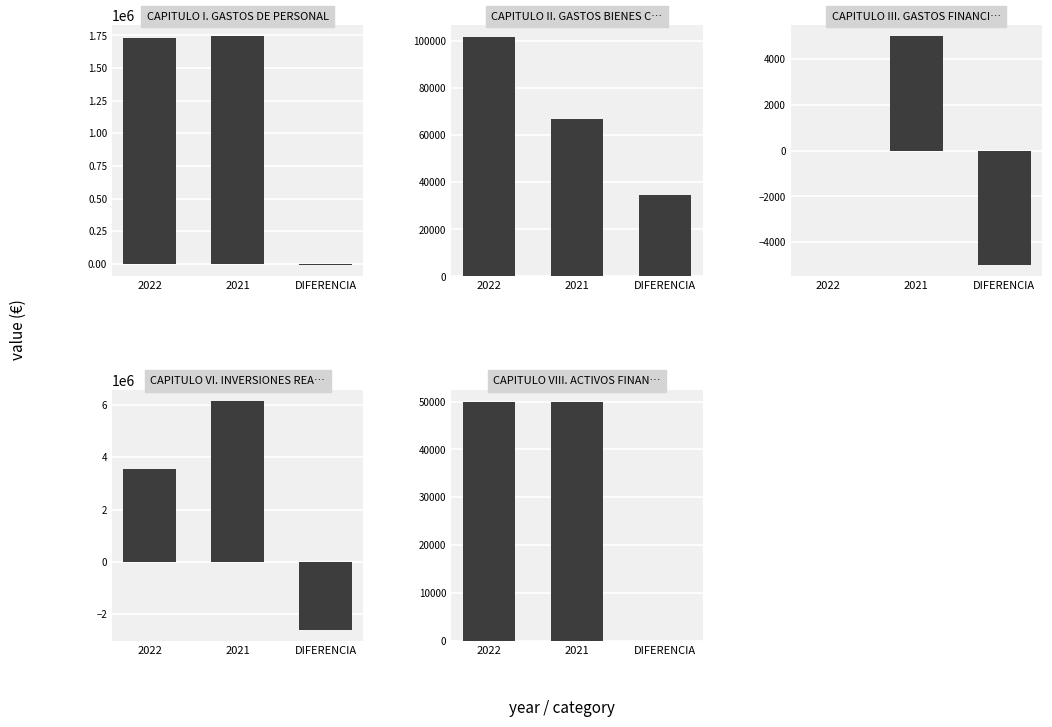

Reading left to right, list all the values displayed in this chart.

CAPITULO I. GASTOS DE PERSONAL: 2022=1733121	2021=1742531	DIFERENCIA=-9410
CAPITULO II. GASTOS BIENES CORRIENTES: 2022=101750	2021=67000	DIFERENCIA=34750
CAPITULO III. GASTOS FINANCIEROS: 2022=0	2021=5000	DIFERENCIA=-5000
CAPITULO VI. INVERSIONES REALES: 2022=3561000	2021=6148500	DIFERENCIA=-2587500
CAPITULO VIII. ACTIVOS FINANCIEROS: 2022=50000	2021=50000	DIFERENCIA=0